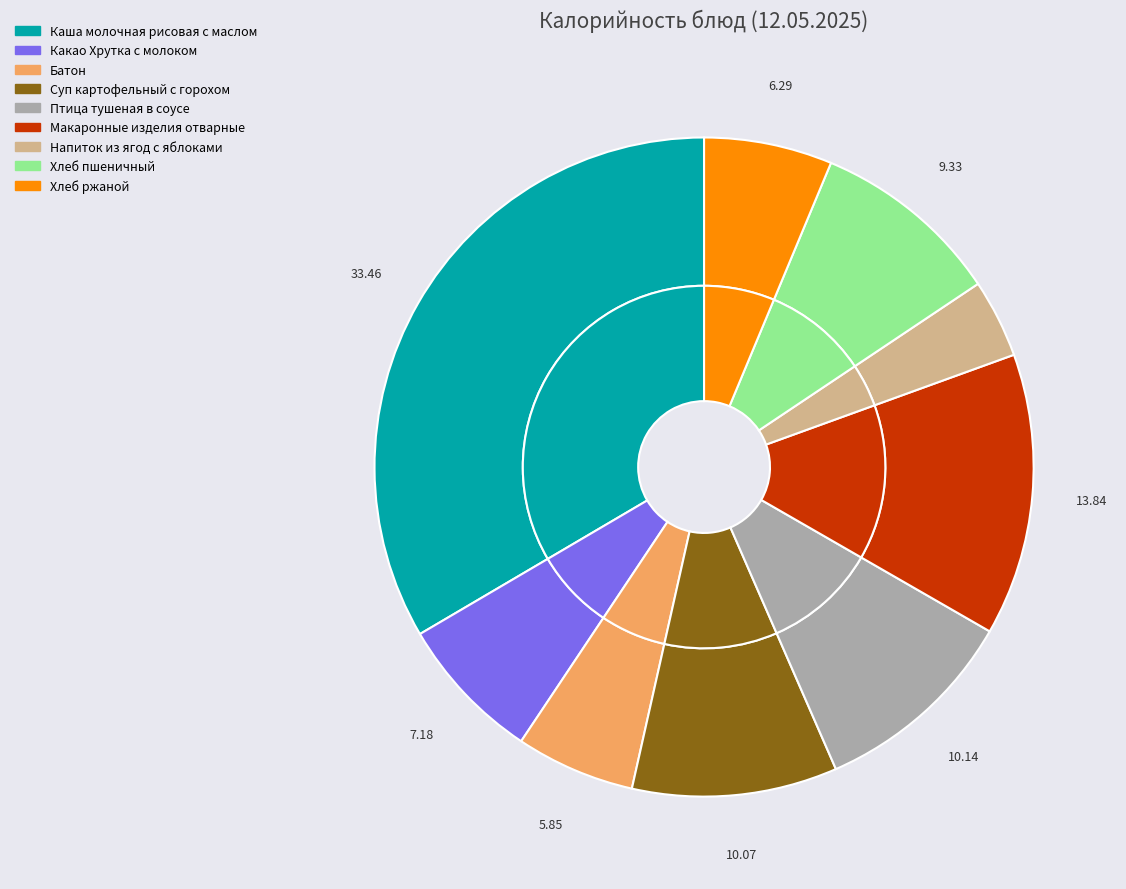

Which has a higher value, Напиток из ягод с яблоками or Батон?

Батон